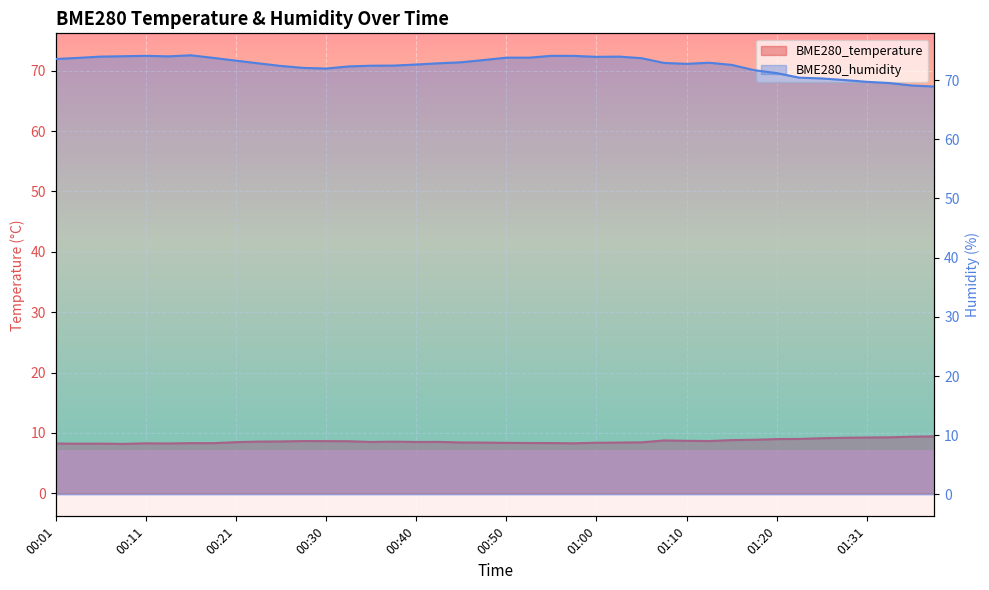

Is it true that BME280_humidity equals 38.2 at 00:16?

False